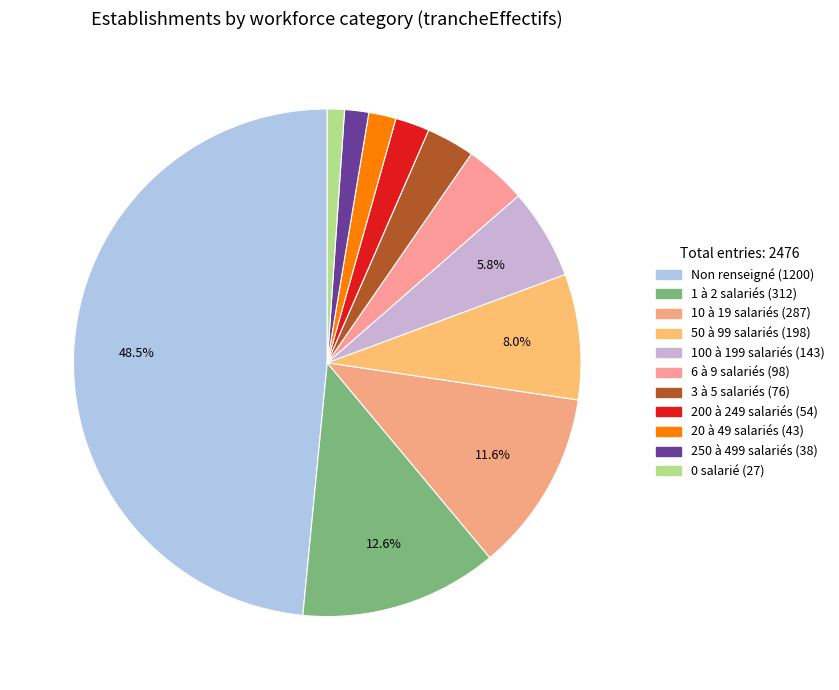

How many segments does this pie chart have?

11